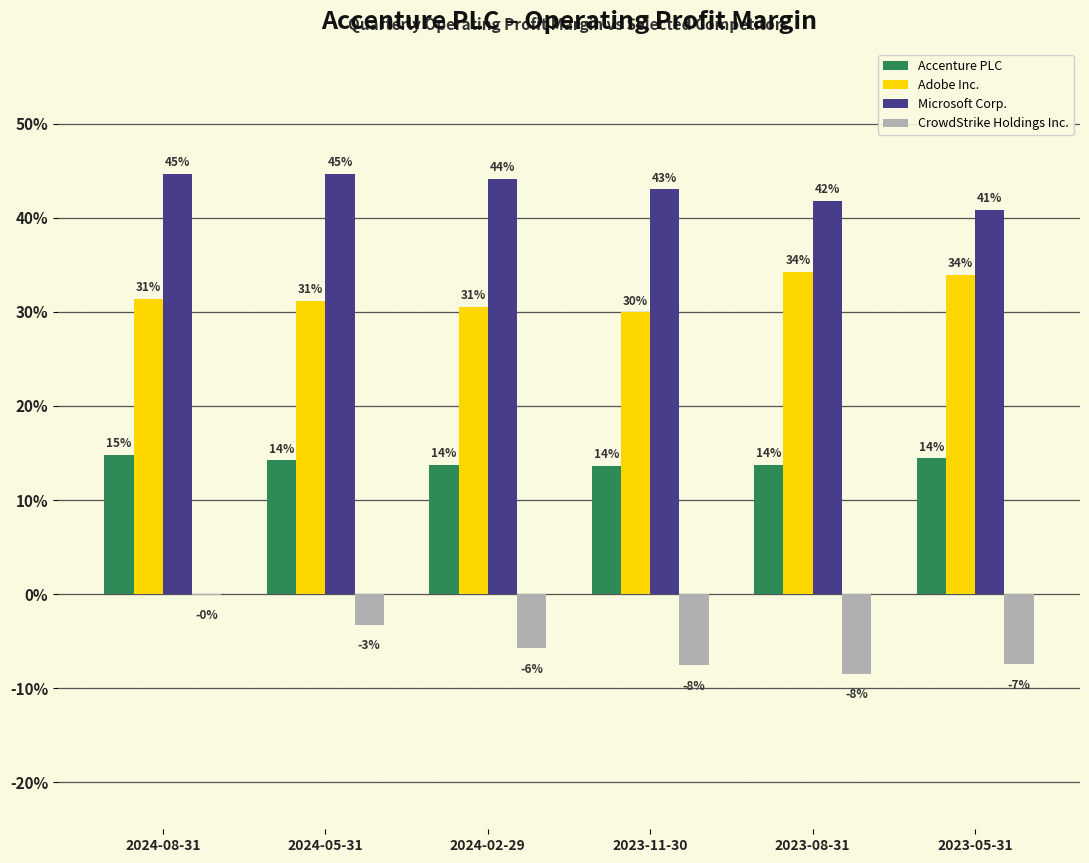

Reading left to right, list all the values displayed in this chart.

Accenture PLC: 0.1	0.1	0.1	0.1	0.1	0.1
Adobe Inc.: 0.3	0.3	0.3	0.3	0.3	0.3
Microsoft Corp.: 0.4	0.4	0.4	0.4	0.4	0.4
CrowdStrike Holdings Inc.: -0.0	-0.0	-0.1	-0.1	-0.1	-0.1